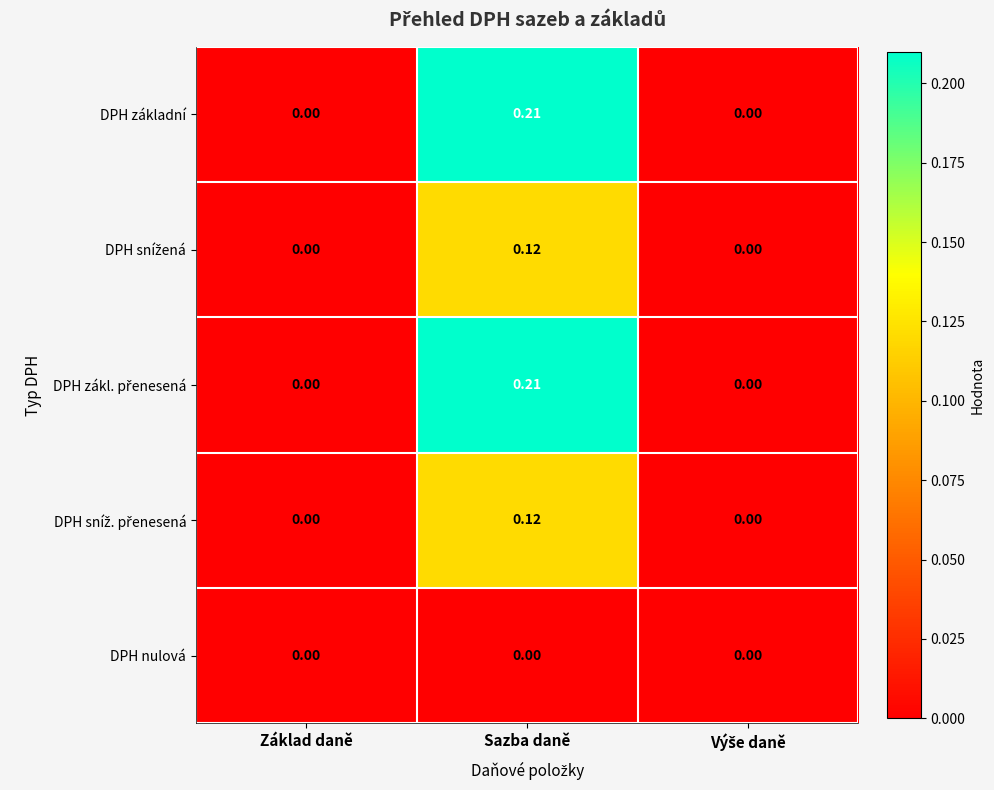

At which category is the sum across all series the highest?

Sazba daně